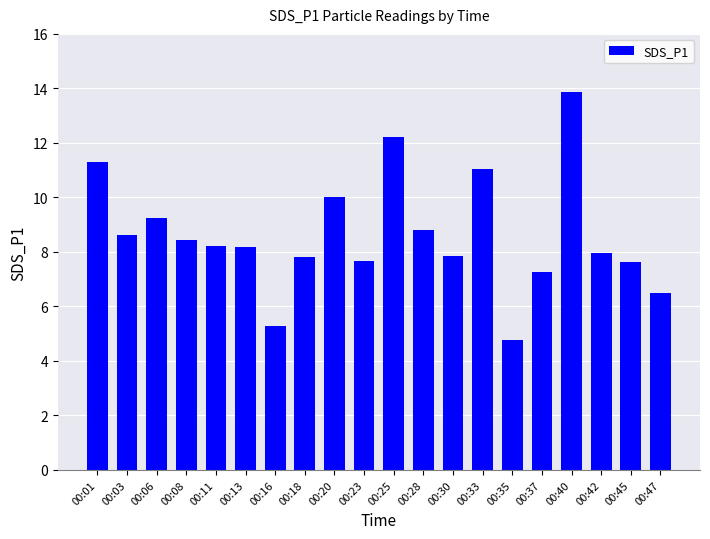

Are the bars grouped side by side (vs. stacked)?

No